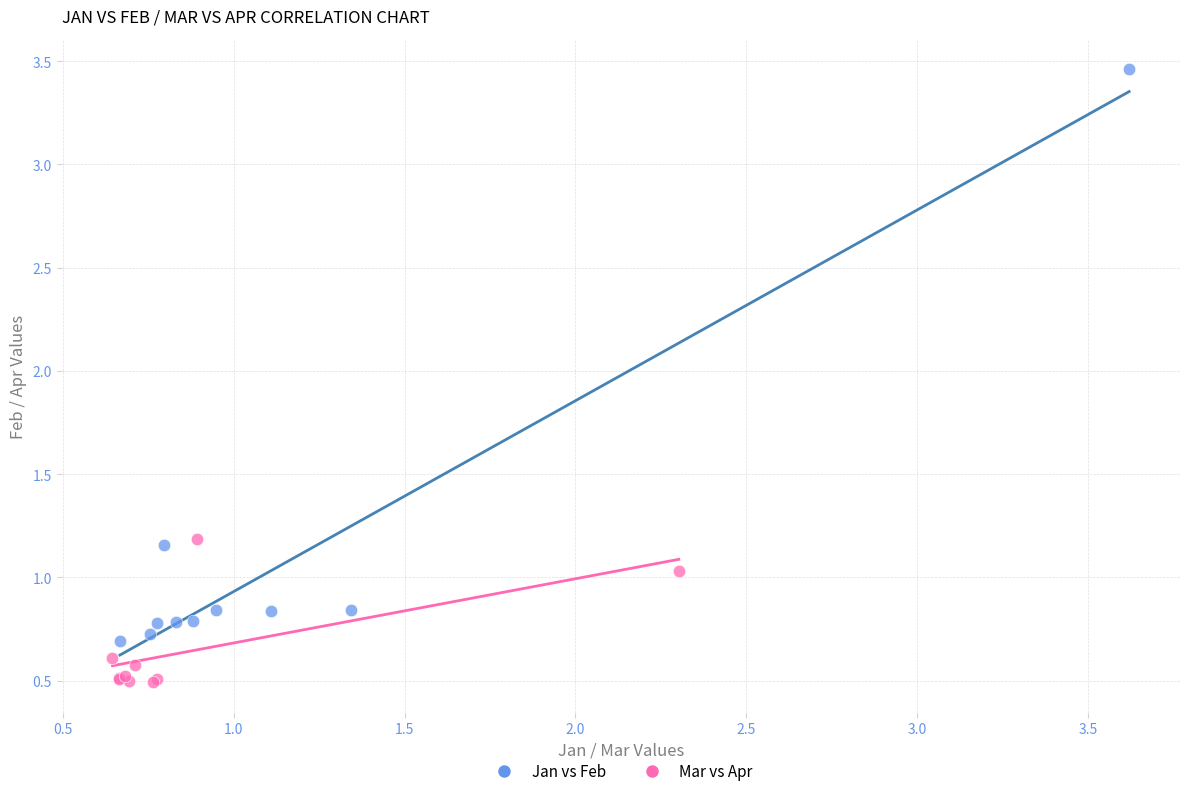

Which series reaches the minimum Y coordinate?

Mar vs Apr